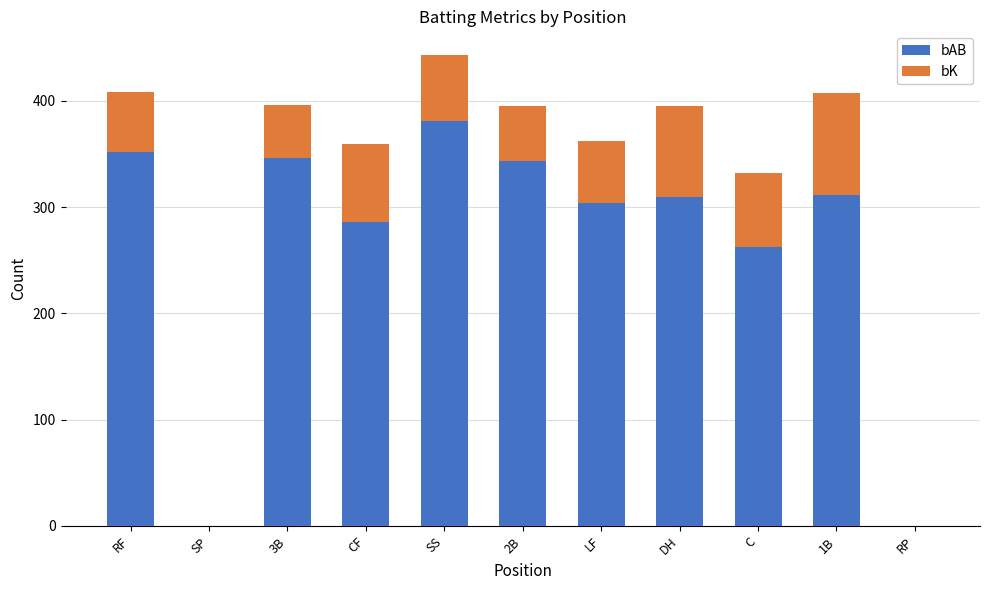

The value of bAB at C is 262.8. True or false?

True